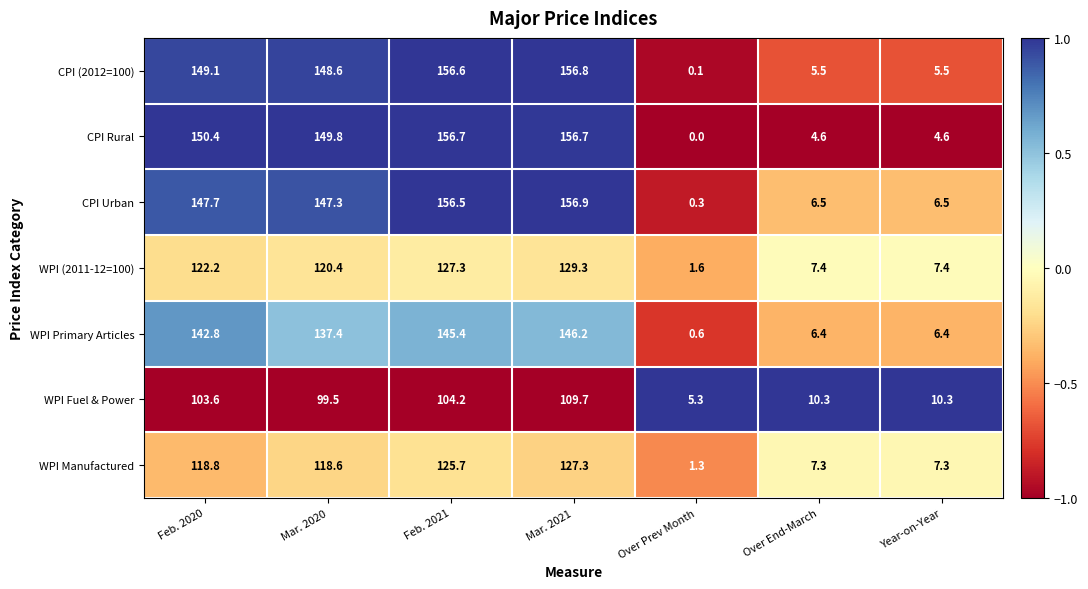

The WPI Manufactured series shows 125.7 at Feb. 2021. True or false?

True